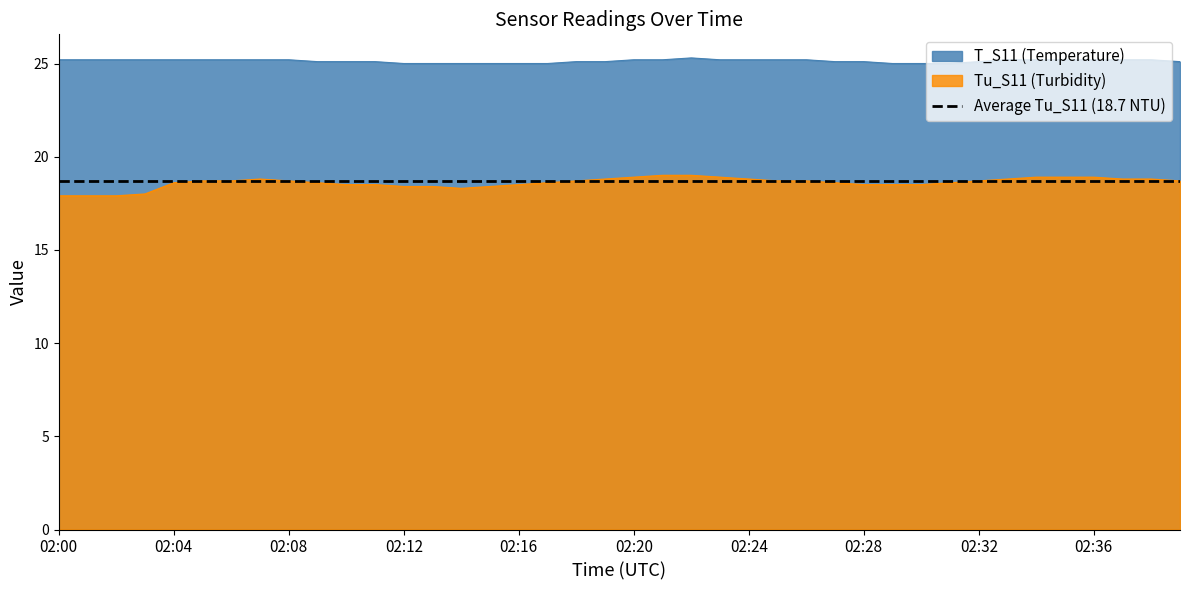

True or false: Tu_S11 and T_S11 cross at least once.

False